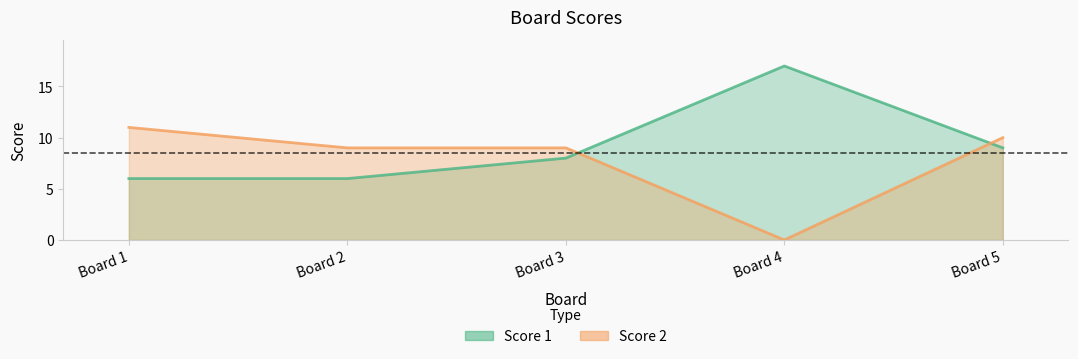

Where is Score 1 nearest to the value 11?

Board 5